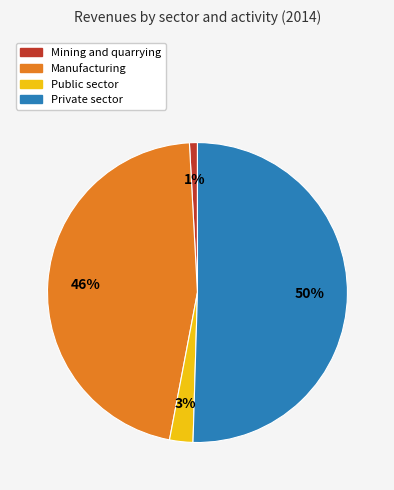

To the nearest percent, what is the average slice percentage?

25%